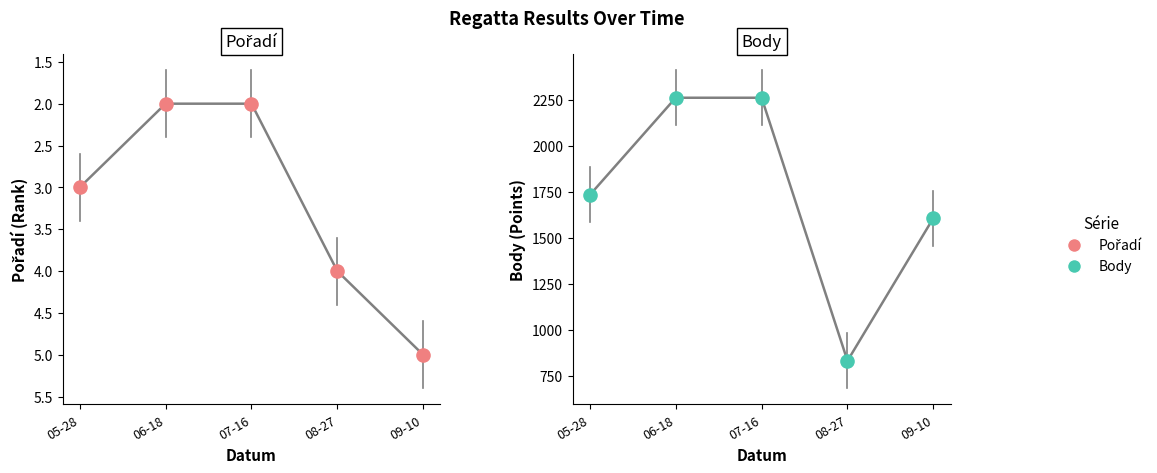

At which category is the sum across all series the highest?

06-18